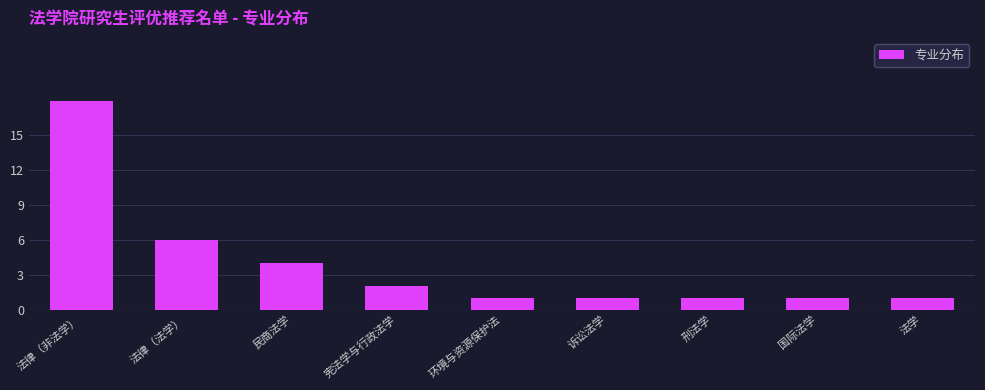

Reading right to left, what are all the values shown in this chart?

1	1	1	1	1	2	4	6	18